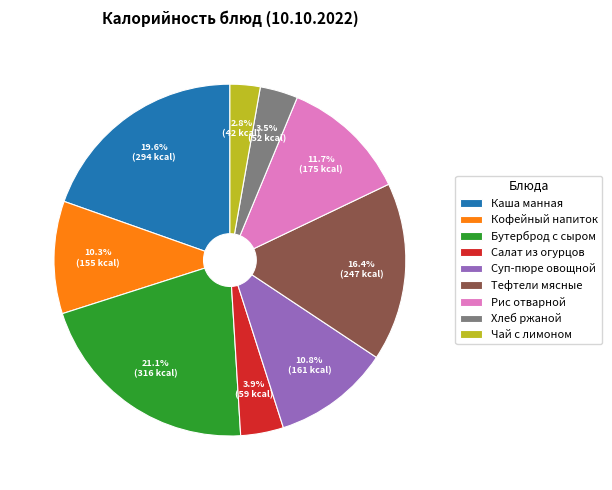

What is the largest slice in the pie chart?

Бутерброд с сыром